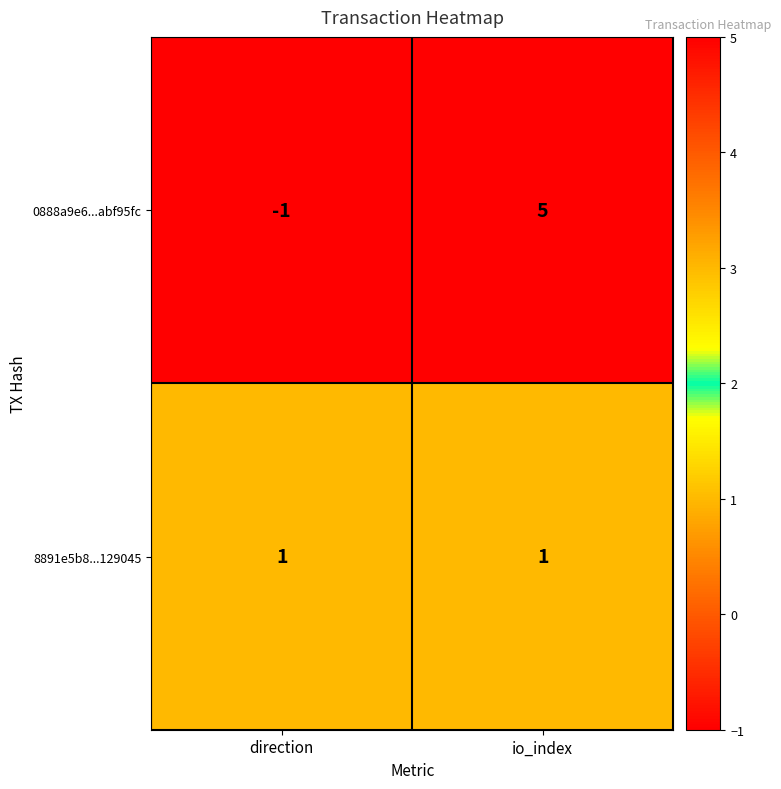

What is the difference between the 0888a9e6...abf95fc values at io_index and direction?

6